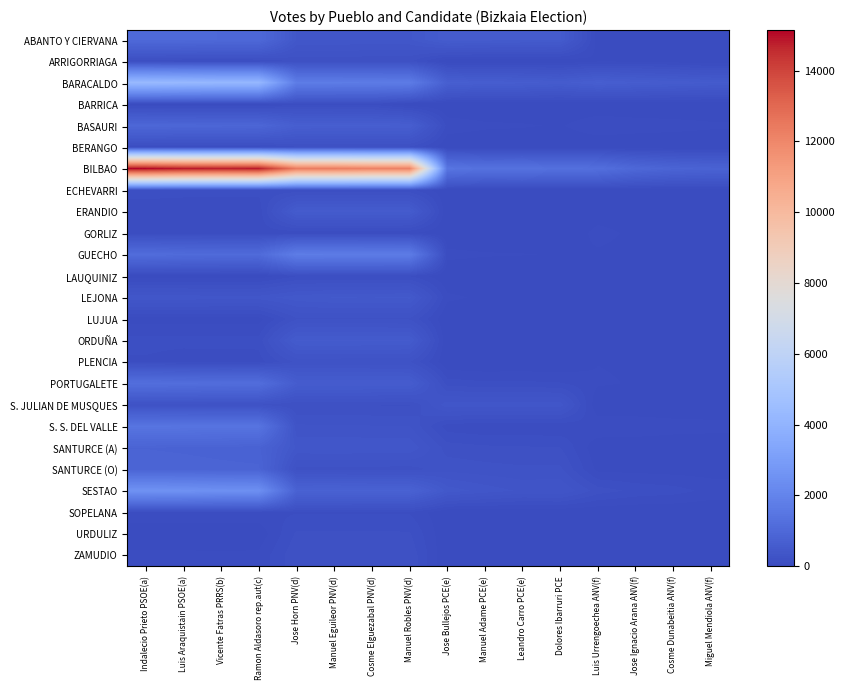

At Dolores Ibarruri PCE, list the series in order from largest to smallest.

BILBAO, BARACALDO, ABANTO Y CIERVANA, S. JULIAN DE MUSQUES, SESTAO, SANTURCE (O), SANTURCE (A), PORTUGALETE, S. S. DEL VALLE, GUECHO, BASAURI, LEJONA, ARRIGORRIAGA, ERANDIO, BERANGO, ECHEVARRI, SOPELANA, ORDUÑA, PLENCIA, BARRICA, GORLIZ, LAUQUINIZ, LUJUA, URDULIZ, ZAMUDIO